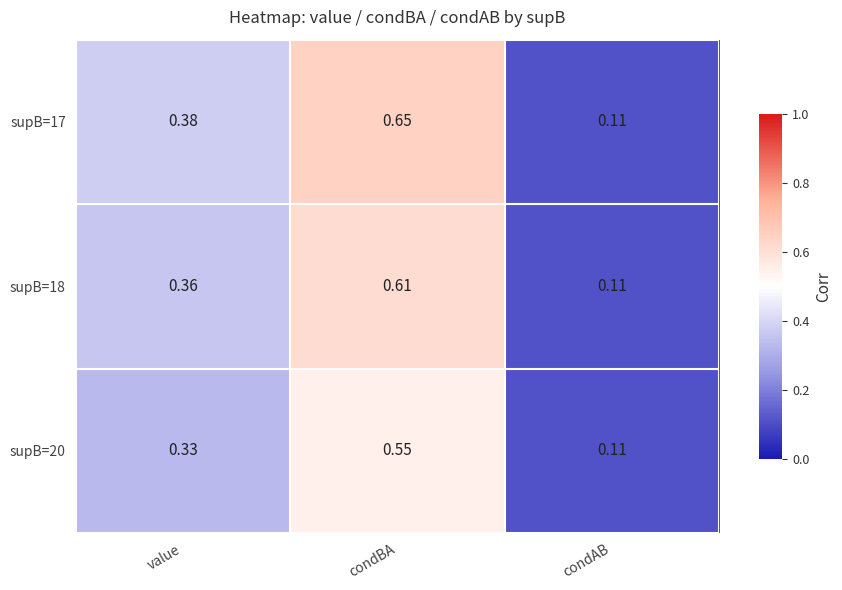

At condBA, list the series in order from largest to smallest.

supB=17, supB=18, supB=20